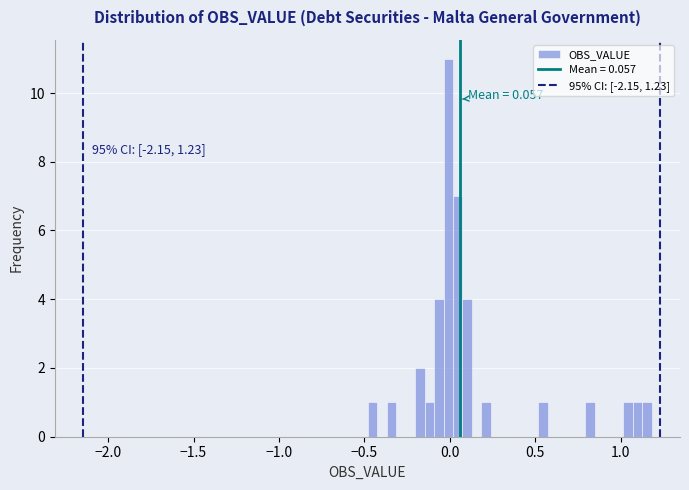

Around what value on the x-axis is the tallest bar? Give the approximate position of its centre, as read against the axis.

0.00